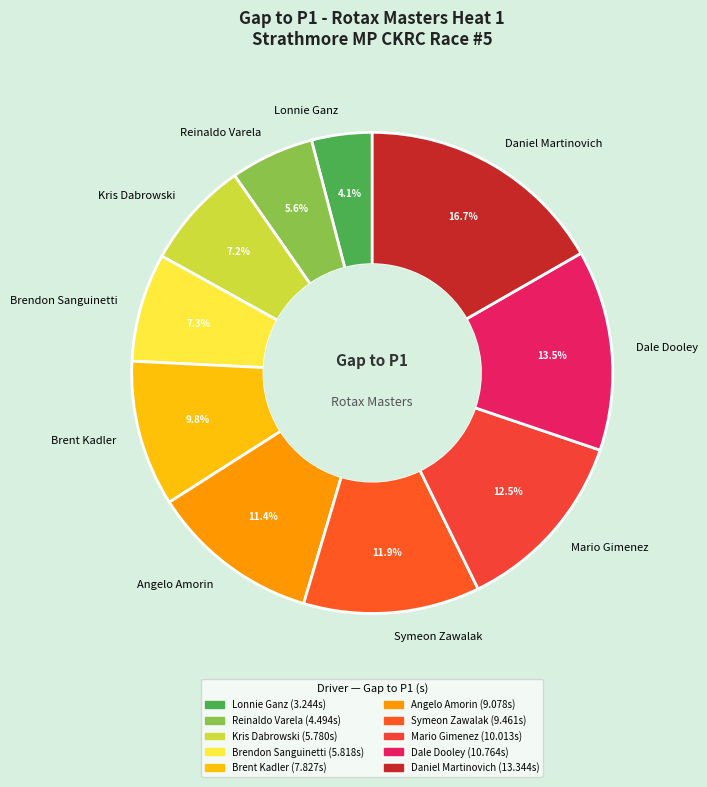

True or false: Kris Dabrowski accounts for 7% of the total.

True